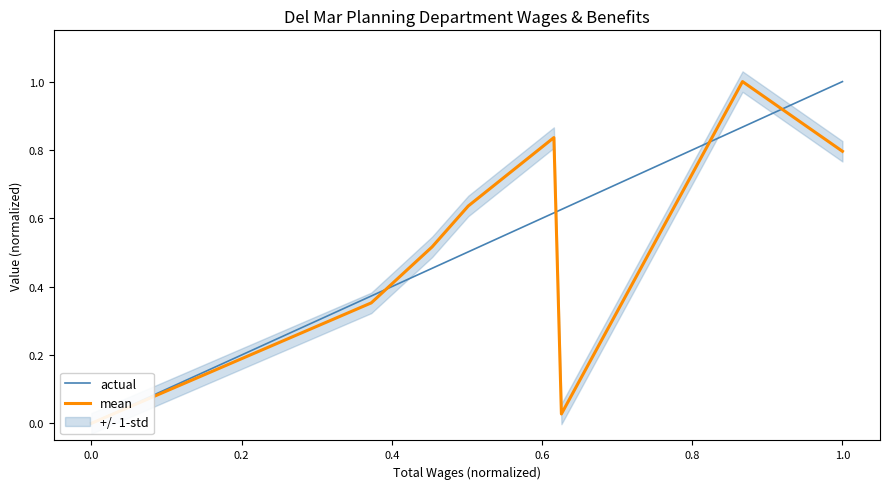

Which series has the largest range (max minus min)?

actual